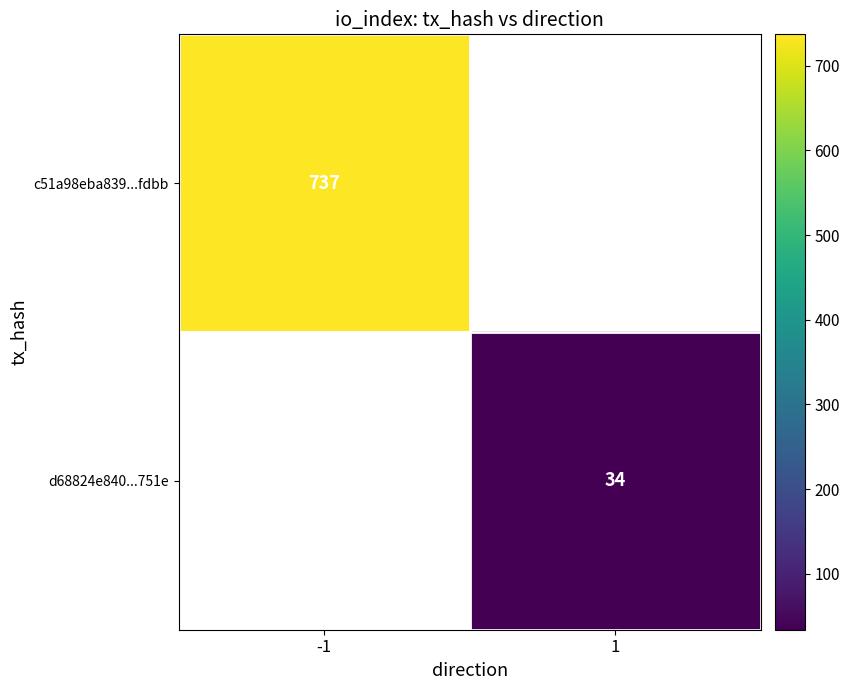

Count the number of data series in this chart.

2